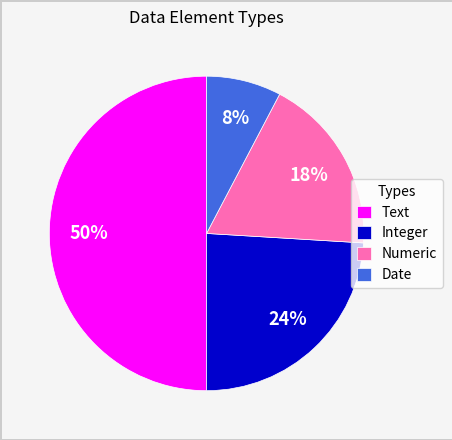

To the nearest percent, what portion does Numeric represent?

18%